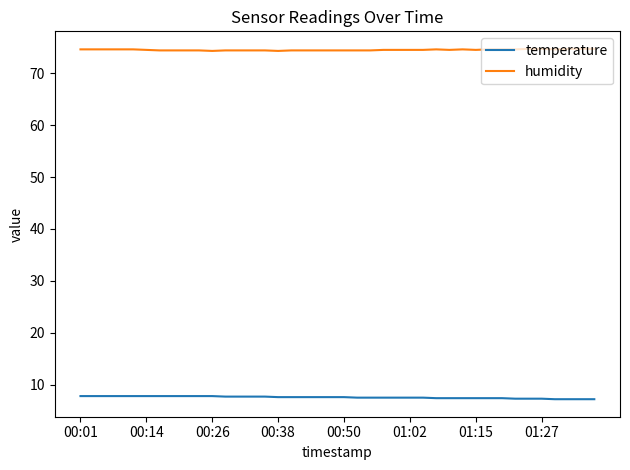

What is the maximum value shown in the chart?

74.7